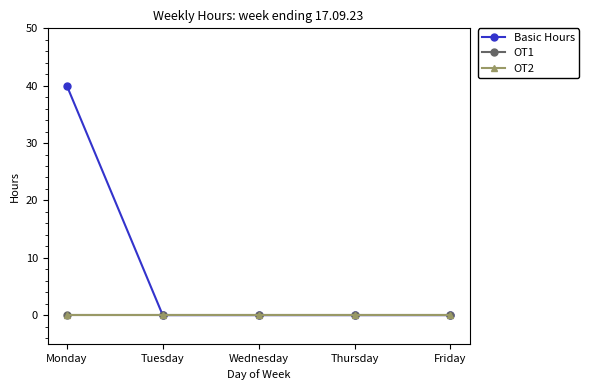

True or false: OT1 and OT2 cross at least once.

False